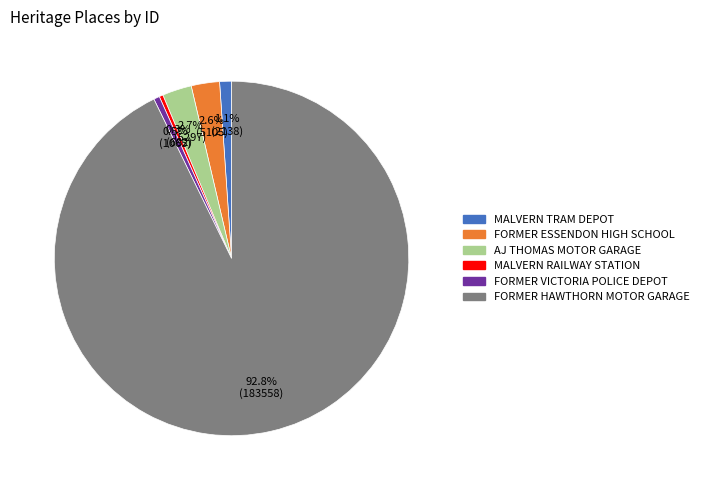

Is MALVERN TRAM DEPOT the majority of the pie?

No